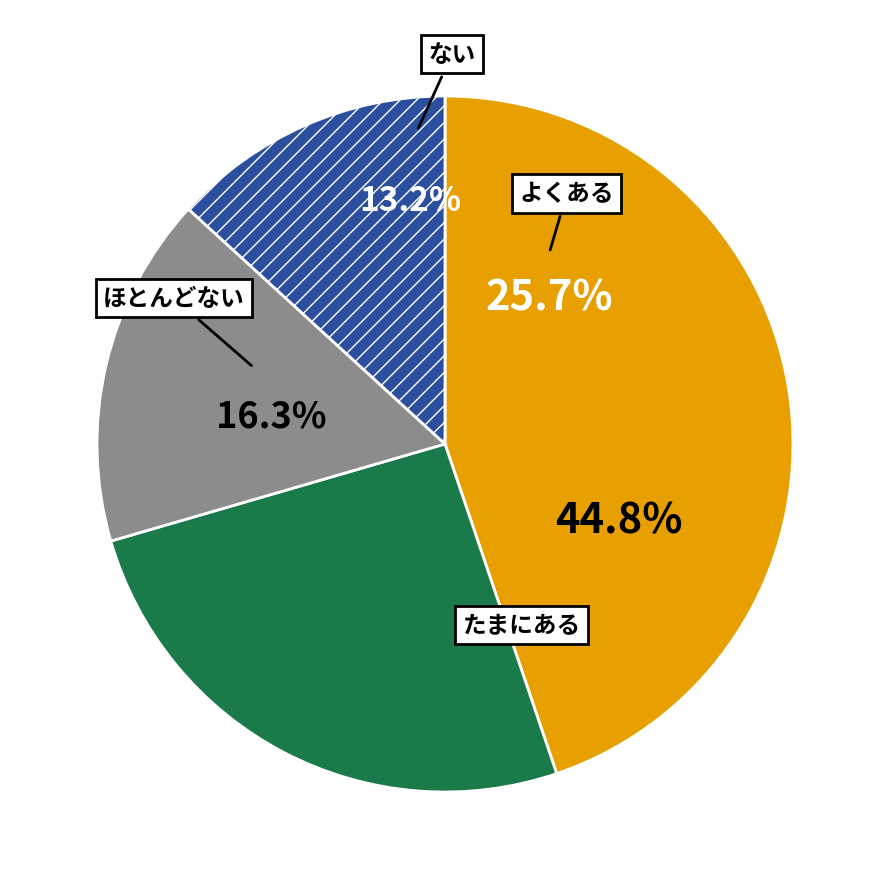

Do 1 and 1 together represent more than half of the pie?

No